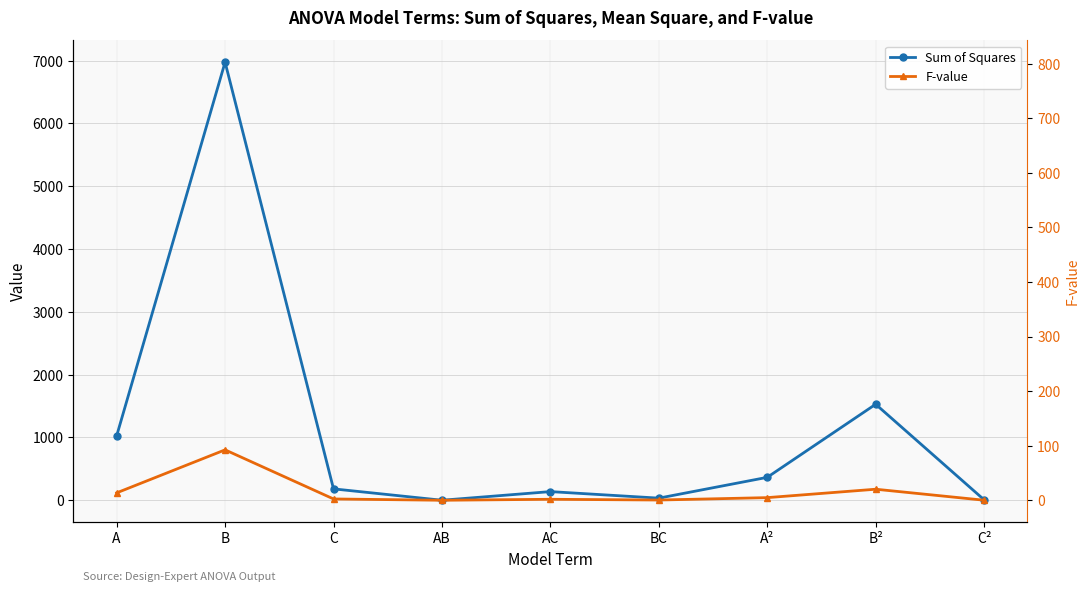

At which label does F-value first exceed 20?

A